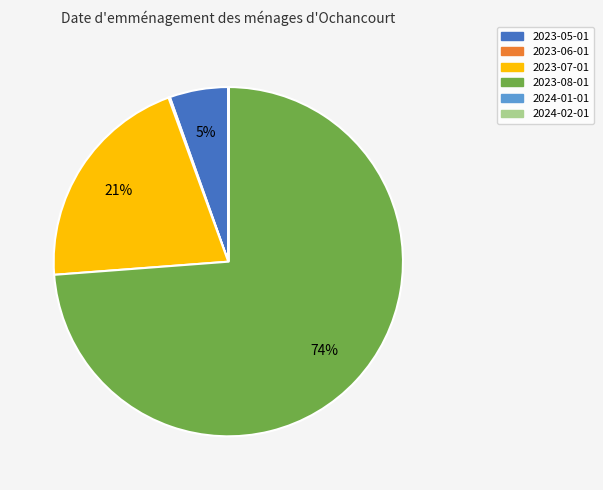

What is the majority slice?

2023-08-01